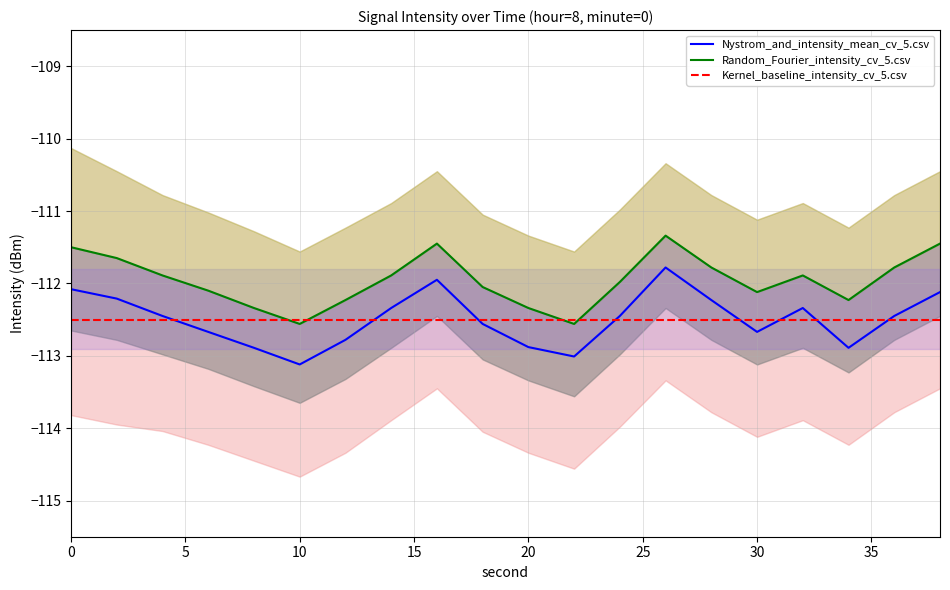

What is the maximum value for Nystrom_and_intensity_mean_cv_5.csv?

-111.8